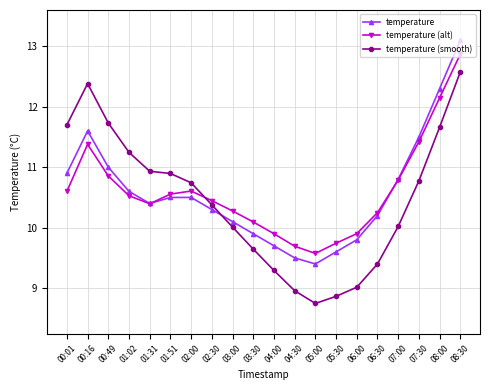

Which series changed the most between 01:02 and 08:30?

temperature